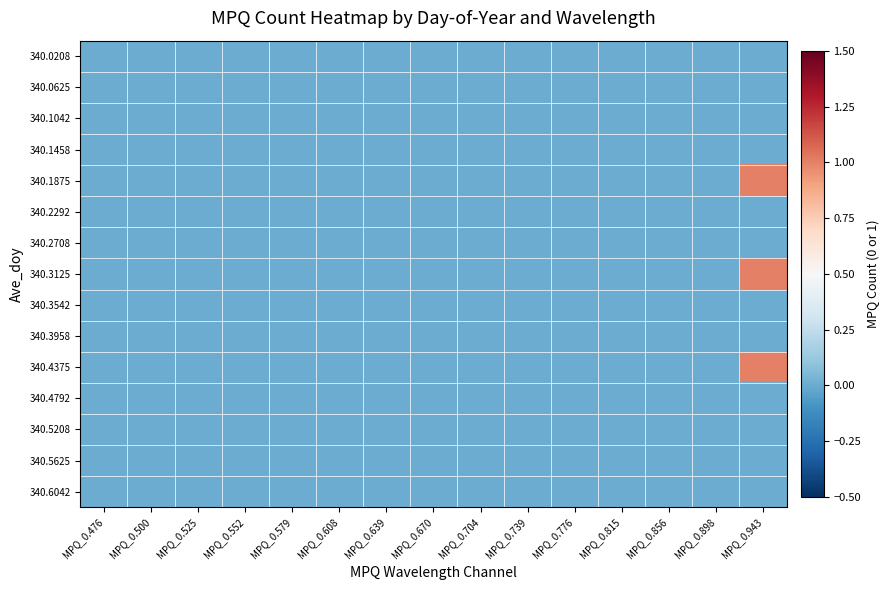

Reading left to right, what are all the values shown in this chart?

340.0208: MPQ_0.476=0	MPQ_0.500=0	MPQ_0.525=0	MPQ_0.552=0	MPQ_0.579=0	MPQ_0.608=0	MPQ_0.639=0	MPQ_0.670=0	MPQ_0.704=0	MPQ_0.739=0	MPQ_0.776=0	MPQ_0.815=0	MPQ_0.856=0	MPQ_0.898=0	MPQ_0.943=0
340.0625: MPQ_0.476=0	MPQ_0.500=0	MPQ_0.525=0	MPQ_0.552=0	MPQ_0.579=0	MPQ_0.608=0	MPQ_0.639=0	MPQ_0.670=0	MPQ_0.704=0	MPQ_0.739=0	MPQ_0.776=0	MPQ_0.815=0	MPQ_0.856=0	MPQ_0.898=0	MPQ_0.943=0
340.1042: MPQ_0.476=0	MPQ_0.500=0	MPQ_0.525=0	MPQ_0.552=0	MPQ_0.579=0	MPQ_0.608=0	MPQ_0.639=0	MPQ_0.670=0	MPQ_0.704=0	MPQ_0.739=0	MPQ_0.776=0	MPQ_0.815=0	MPQ_0.856=0	MPQ_0.898=0	MPQ_0.943=0
340.1458: MPQ_0.476=0	MPQ_0.500=0	MPQ_0.525=0	MPQ_0.552=0	MPQ_0.579=0	MPQ_0.608=0	MPQ_0.639=0	MPQ_0.670=0	MPQ_0.704=0	MPQ_0.739=0	MPQ_0.776=0	MPQ_0.815=0	MPQ_0.856=0	MPQ_0.898=0	MPQ_0.943=0
340.1875: MPQ_0.476=0	MPQ_0.500=0	MPQ_0.525=0	MPQ_0.552=0	MPQ_0.579=0	MPQ_0.608=0	MPQ_0.639=0	MPQ_0.670=0	MPQ_0.704=0	MPQ_0.739=0	MPQ_0.776=0	MPQ_0.815=0	MPQ_0.856=0	MPQ_0.898=0	MPQ_0.943=1
340.2292: MPQ_0.476=0	MPQ_0.500=0	MPQ_0.525=0	MPQ_0.552=0	MPQ_0.579=0	MPQ_0.608=0	MPQ_0.639=0	MPQ_0.670=0	MPQ_0.704=0	MPQ_0.739=0	MPQ_0.776=0	MPQ_0.815=0	MPQ_0.856=0	MPQ_0.898=0	MPQ_0.943=0
340.2708: MPQ_0.476=0	MPQ_0.500=0	MPQ_0.525=0	MPQ_0.552=0	MPQ_0.579=0	MPQ_0.608=0	MPQ_0.639=0	MPQ_0.670=0	MPQ_0.704=0	MPQ_0.739=0	MPQ_0.776=0	MPQ_0.815=0	MPQ_0.856=0	MPQ_0.898=0	MPQ_0.943=0
340.3125: MPQ_0.476=0	MPQ_0.500=0	MPQ_0.525=0	MPQ_0.552=0	MPQ_0.579=0	MPQ_0.608=0	MPQ_0.639=0	MPQ_0.670=0	MPQ_0.704=0	MPQ_0.739=0	MPQ_0.776=0	MPQ_0.815=0	MPQ_0.856=0	MPQ_0.898=0	MPQ_0.943=1
340.3542: MPQ_0.476=0	MPQ_0.500=0	MPQ_0.525=0	MPQ_0.552=0	MPQ_0.579=0	MPQ_0.608=0	MPQ_0.639=0	MPQ_0.670=0	MPQ_0.704=0	MPQ_0.739=0	MPQ_0.776=0	MPQ_0.815=0	MPQ_0.856=0	MPQ_0.898=0	MPQ_0.943=0
340.3958: MPQ_0.476=0	MPQ_0.500=0	MPQ_0.525=0	MPQ_0.552=0	MPQ_0.579=0	MPQ_0.608=0	MPQ_0.639=0	MPQ_0.670=0	MPQ_0.704=0	MPQ_0.739=0	MPQ_0.776=0	MPQ_0.815=0	MPQ_0.856=0	MPQ_0.898=0	MPQ_0.943=0
340.4375: MPQ_0.476=0	MPQ_0.500=0	MPQ_0.525=0	MPQ_0.552=0	MPQ_0.579=0	MPQ_0.608=0	MPQ_0.639=0	MPQ_0.670=0	MPQ_0.704=0	MPQ_0.739=0	MPQ_0.776=0	MPQ_0.815=0	MPQ_0.856=0	MPQ_0.898=0	MPQ_0.943=1
340.4792: MPQ_0.476=0	MPQ_0.500=0	MPQ_0.525=0	MPQ_0.552=0	MPQ_0.579=0	MPQ_0.608=0	MPQ_0.639=0	MPQ_0.670=0	MPQ_0.704=0	MPQ_0.739=0	MPQ_0.776=0	MPQ_0.815=0	MPQ_0.856=0	MPQ_0.898=0	MPQ_0.943=0
340.5208: MPQ_0.476=0	MPQ_0.500=0	MPQ_0.525=0	MPQ_0.552=0	MPQ_0.579=0	MPQ_0.608=0	MPQ_0.639=0	MPQ_0.670=0	MPQ_0.704=0	MPQ_0.739=0	MPQ_0.776=0	MPQ_0.815=0	MPQ_0.856=0	MPQ_0.898=0	MPQ_0.943=0
340.5625: MPQ_0.476=0	MPQ_0.500=0	MPQ_0.525=0	MPQ_0.552=0	MPQ_0.579=0	MPQ_0.608=0	MPQ_0.639=0	MPQ_0.670=0	MPQ_0.704=0	MPQ_0.739=0	MPQ_0.776=0	MPQ_0.815=0	MPQ_0.856=0	MPQ_0.898=0	MPQ_0.943=0
340.6042: MPQ_0.476=0	MPQ_0.500=0	MPQ_0.525=0	MPQ_0.552=0	MPQ_0.579=0	MPQ_0.608=0	MPQ_0.639=0	MPQ_0.670=0	MPQ_0.704=0	MPQ_0.739=0	MPQ_0.776=0	MPQ_0.815=0	MPQ_0.856=0	MPQ_0.898=0	MPQ_0.943=0